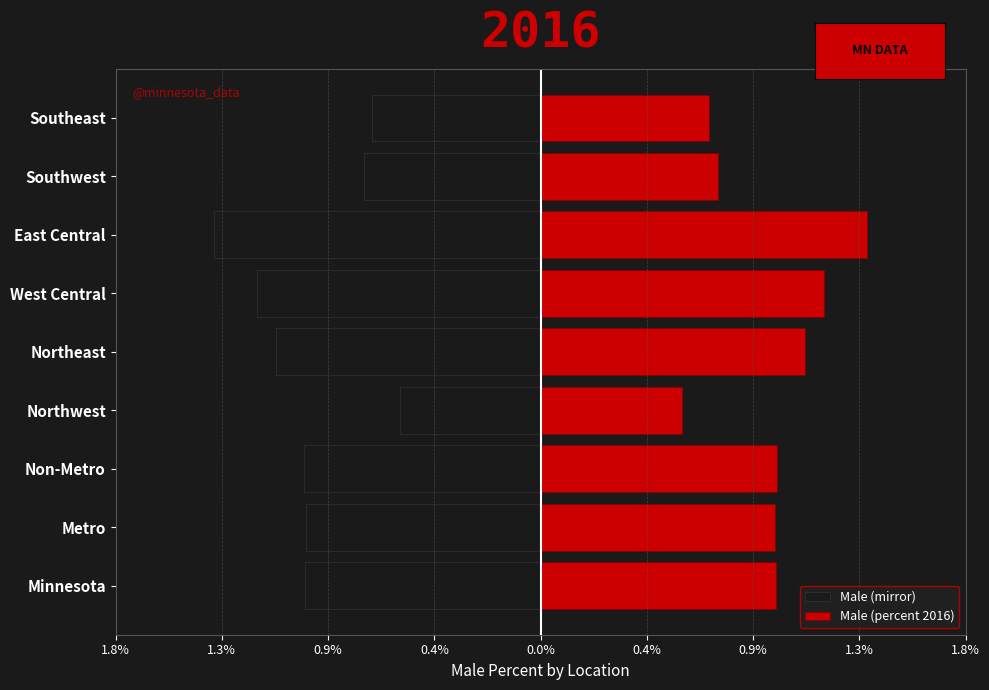

Which series has the largest range (max minus min)?

Male (mirror)